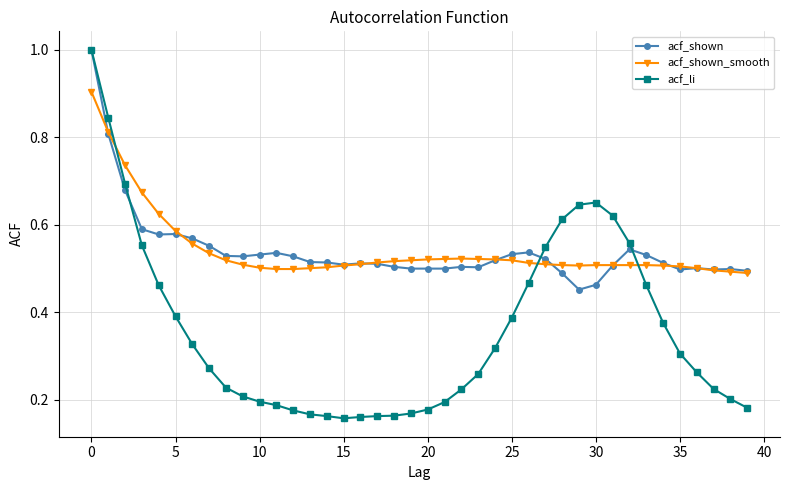

Does the chart display data point markers on the line(s)?

Yes